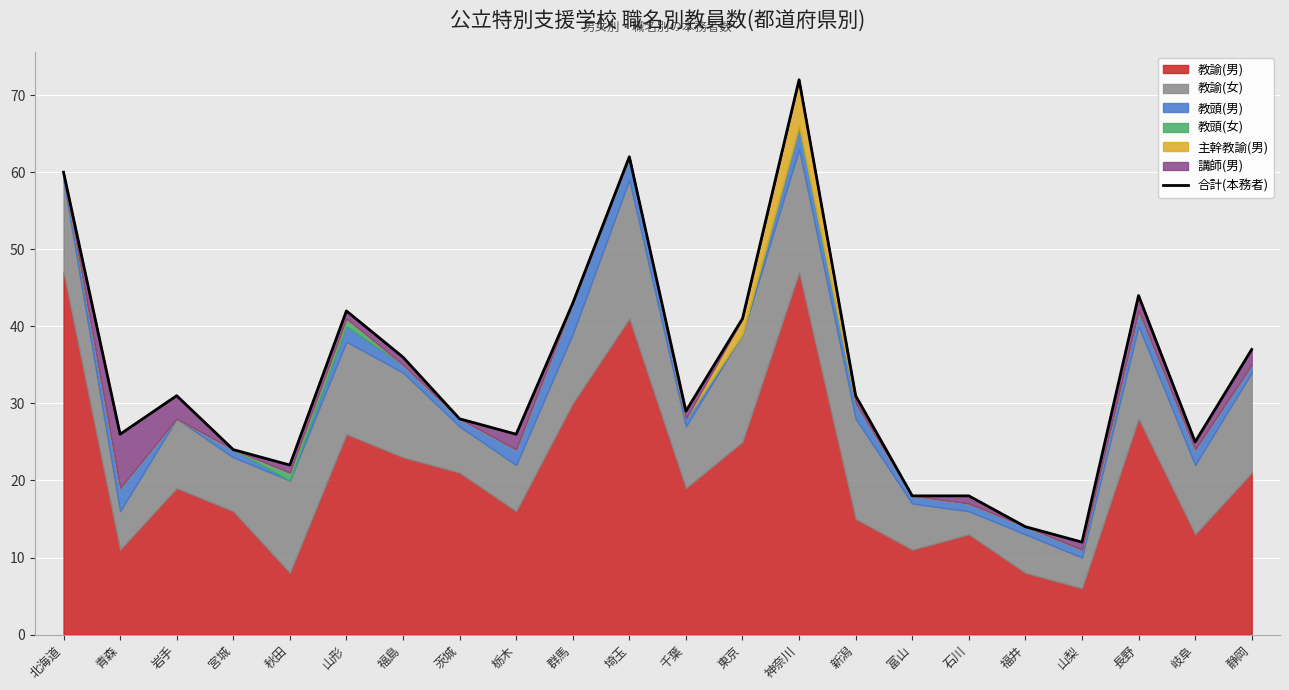

What is the greatest value displayed?

72